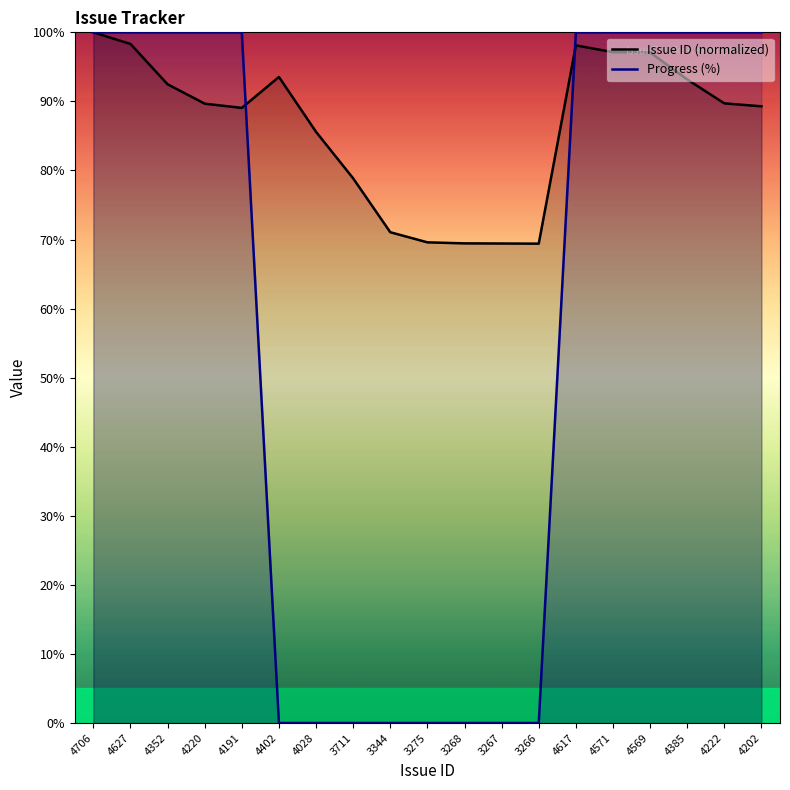

Which label corresponds to the largest value in the chart?

4706